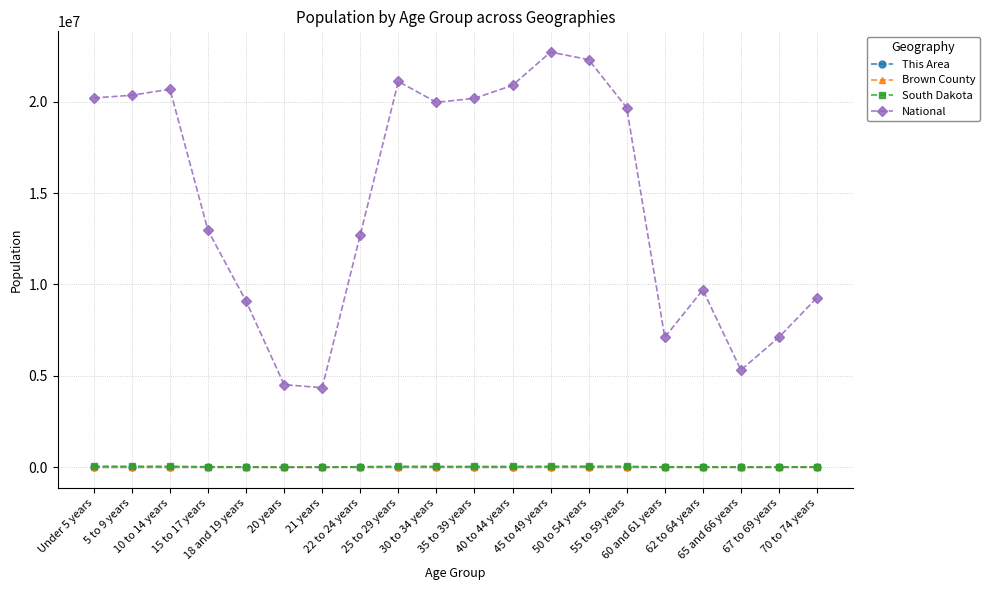

True or false: National has more than 0 points higher than both neighbors.

True